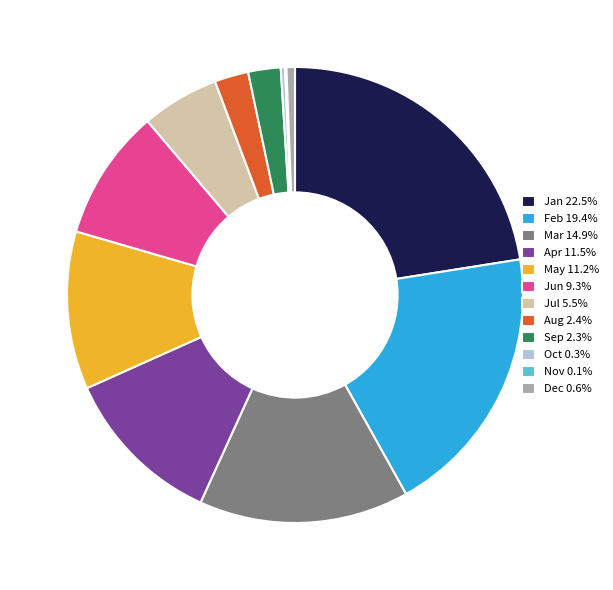

Is it true that Jul is 6% of the pie?

True